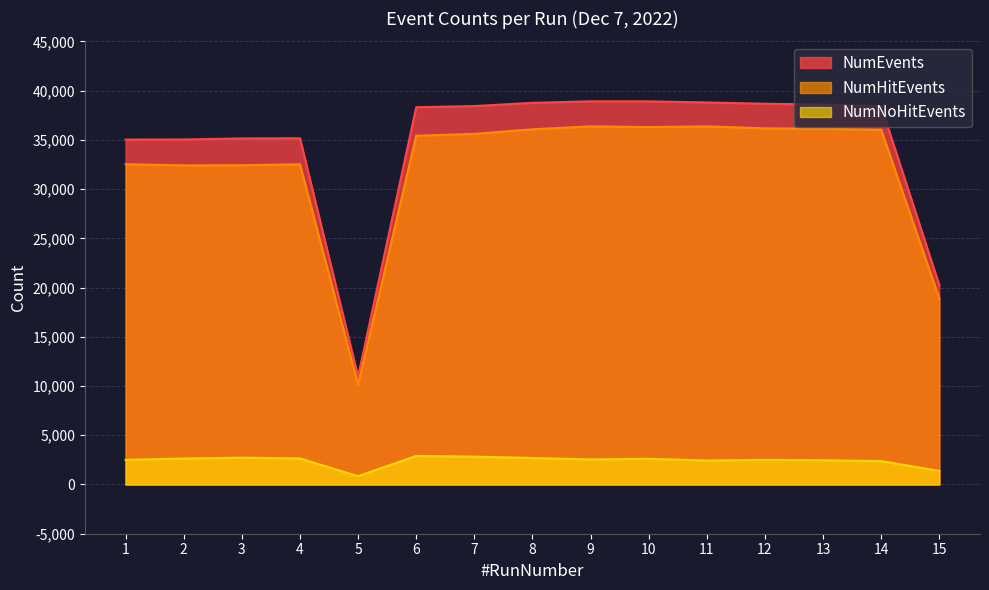

Which series has the largest total across all categories?

NumEvents